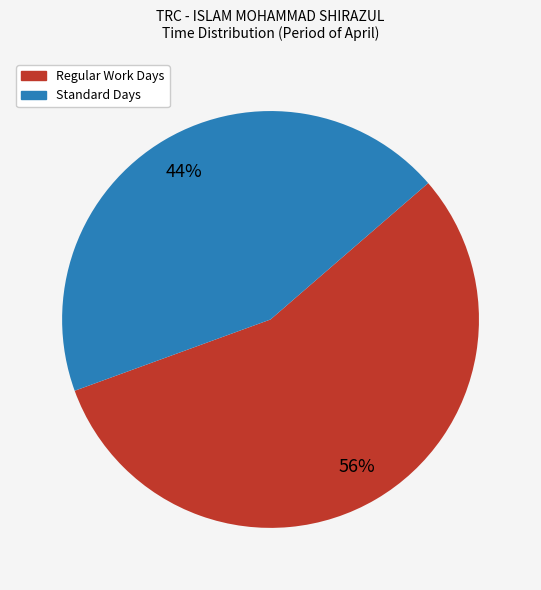

Does any single category account for the majority?

Yes